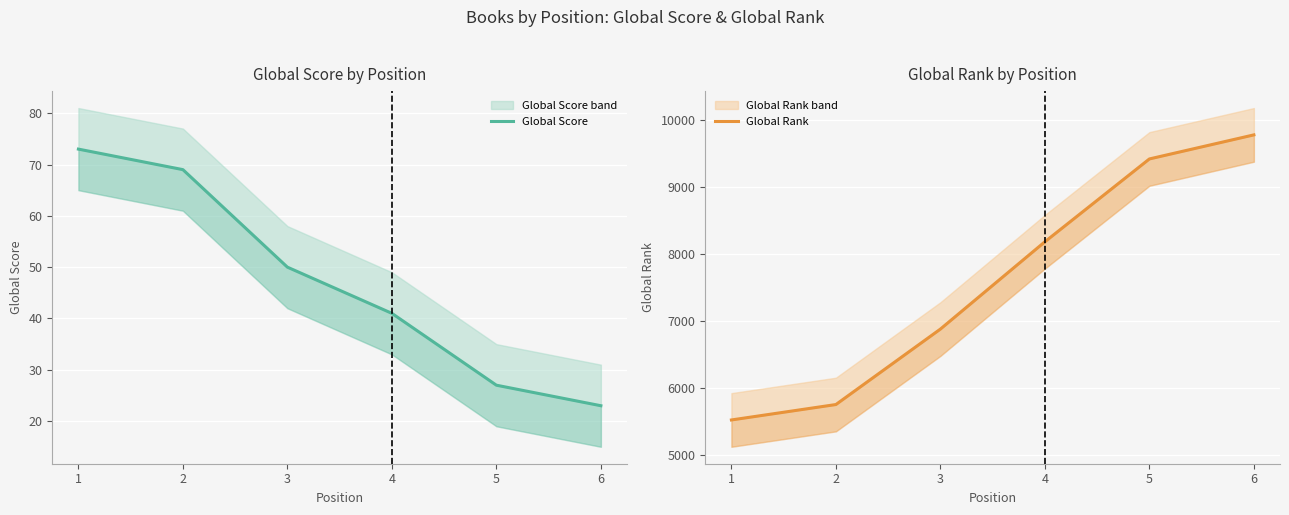

At 2, list the series in order from largest to smallest.

Global Rank, Global Score